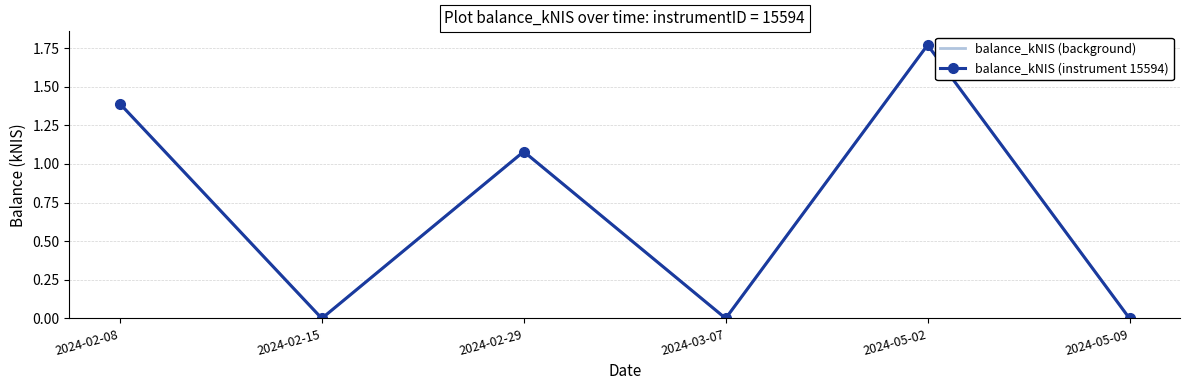

The value of balance_kNIS (instrument 15594) at 2024-02-15 is 0.0. True or false?

True